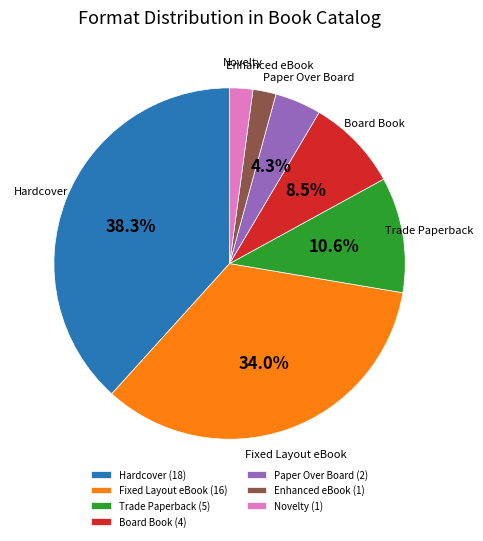

How much of the chart is everything except Trade Paperback (5)?

89.4%